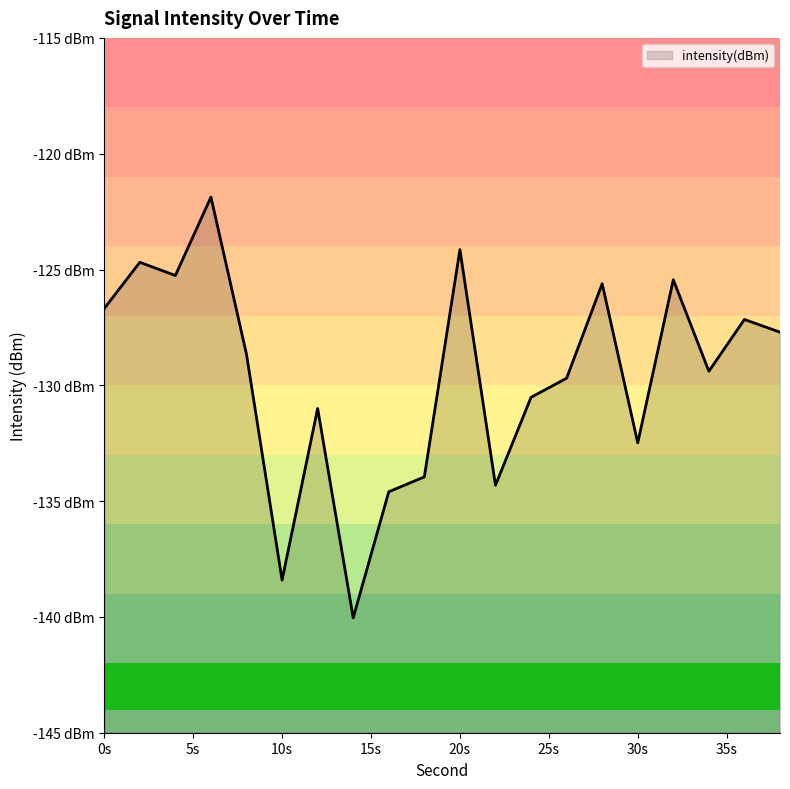

How many categories are shown in the chart?

20